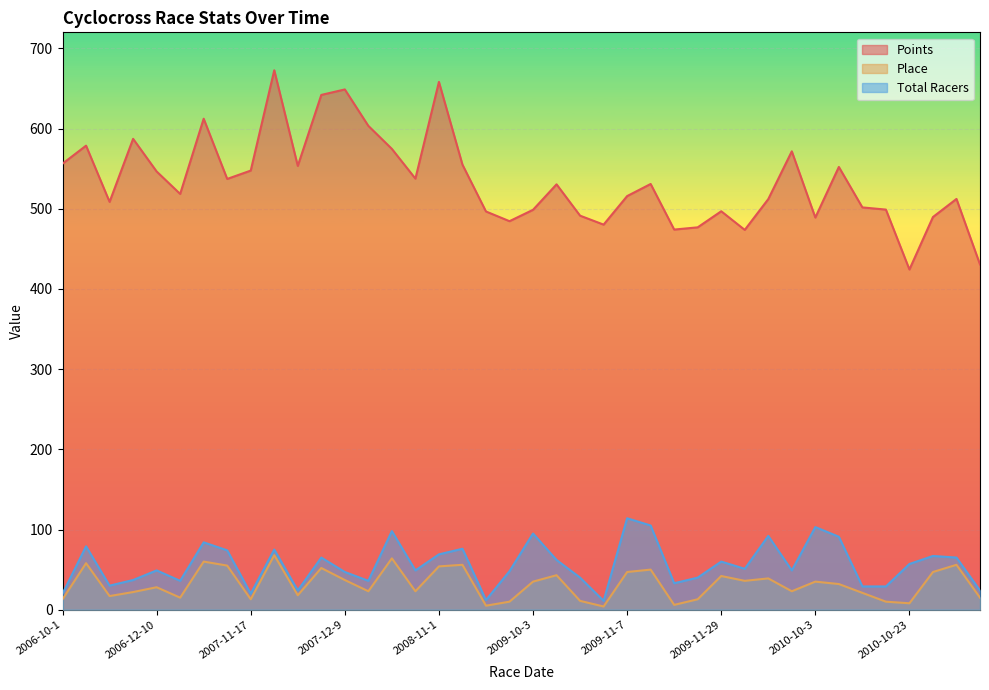

What position from the left is 2010-11-6?

38